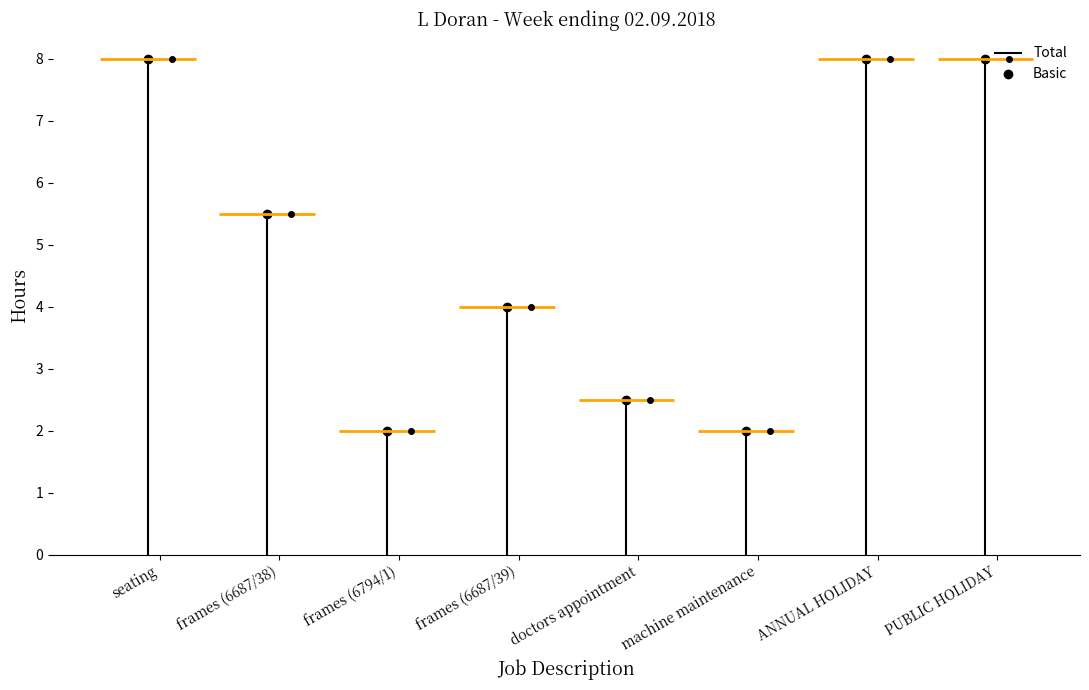

True or false: Basic has a value of 2.0 at machine maintenance.

True